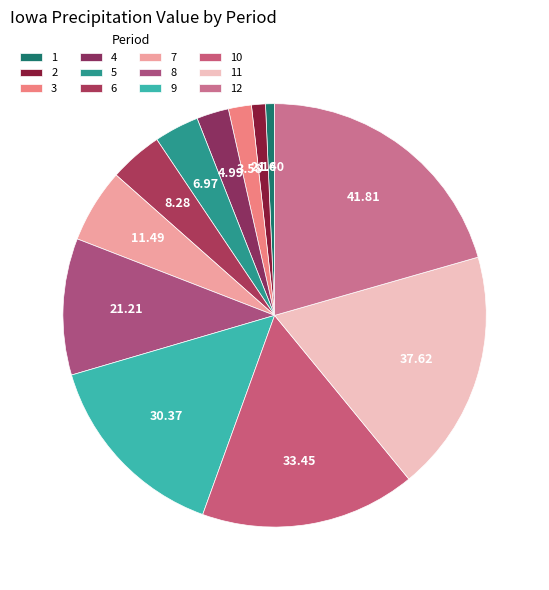

How many segments does this pie chart have?

12